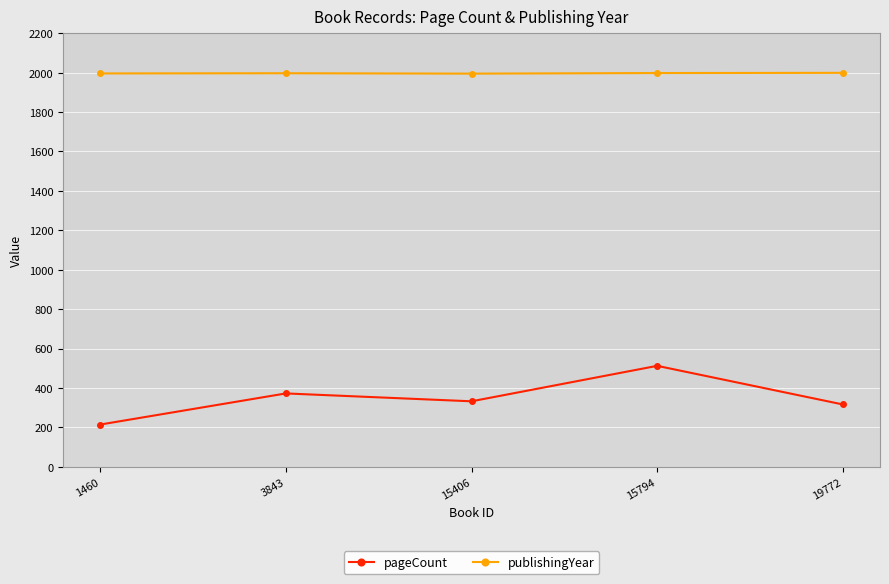

Between 3843 and 15794, which series saw the biggest shift?

pageCount